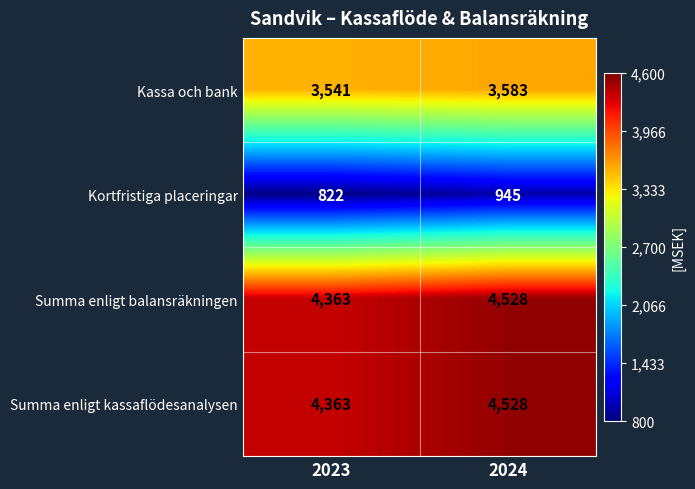

The Kortfristiga placeringar series shows 444 at 2024. True or false?

False